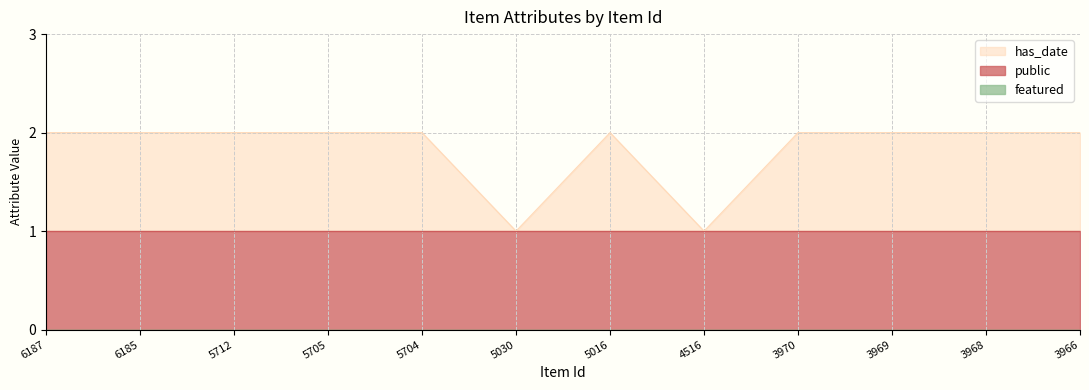

True or false: has_date and featured cross at least once.

False